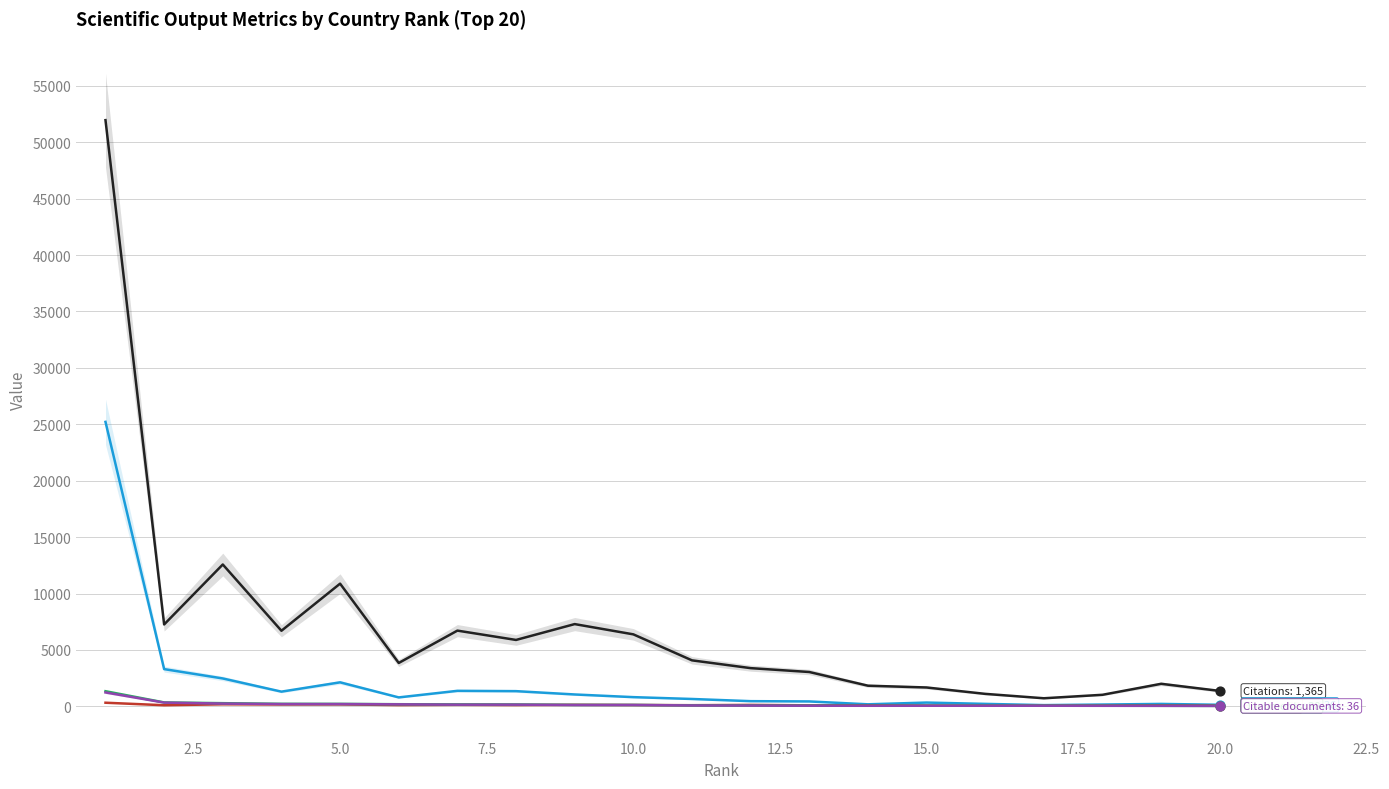

What are all the series names shown in the legend?

Citations, Self-citations, H index, Documents, Citable documents